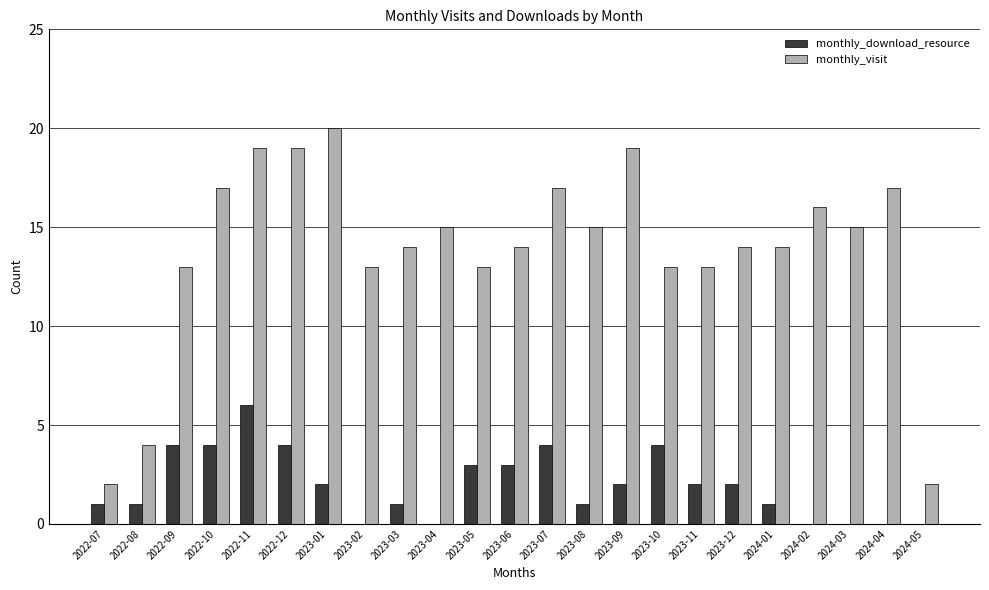

The monthly_visit series shows 19 at 2022-11. True or false?

True